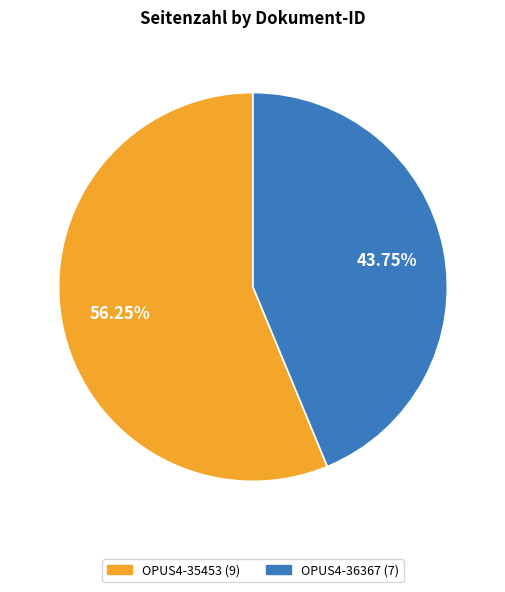

The OPUS4-35453 slice represents 56% of the pie. True or false?

True